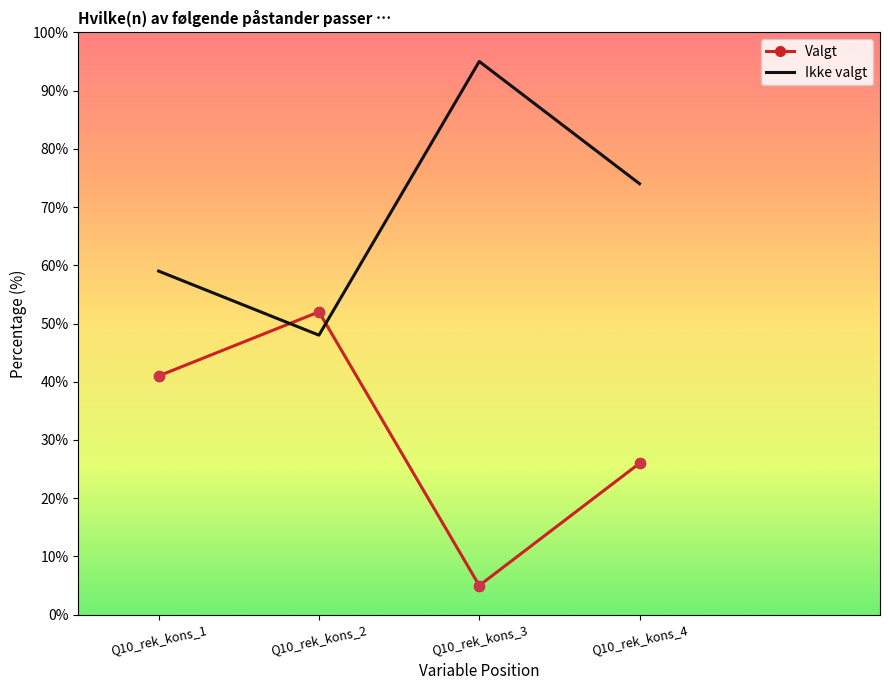

What is the total value across all series at Q10_rek_kons_1?

100